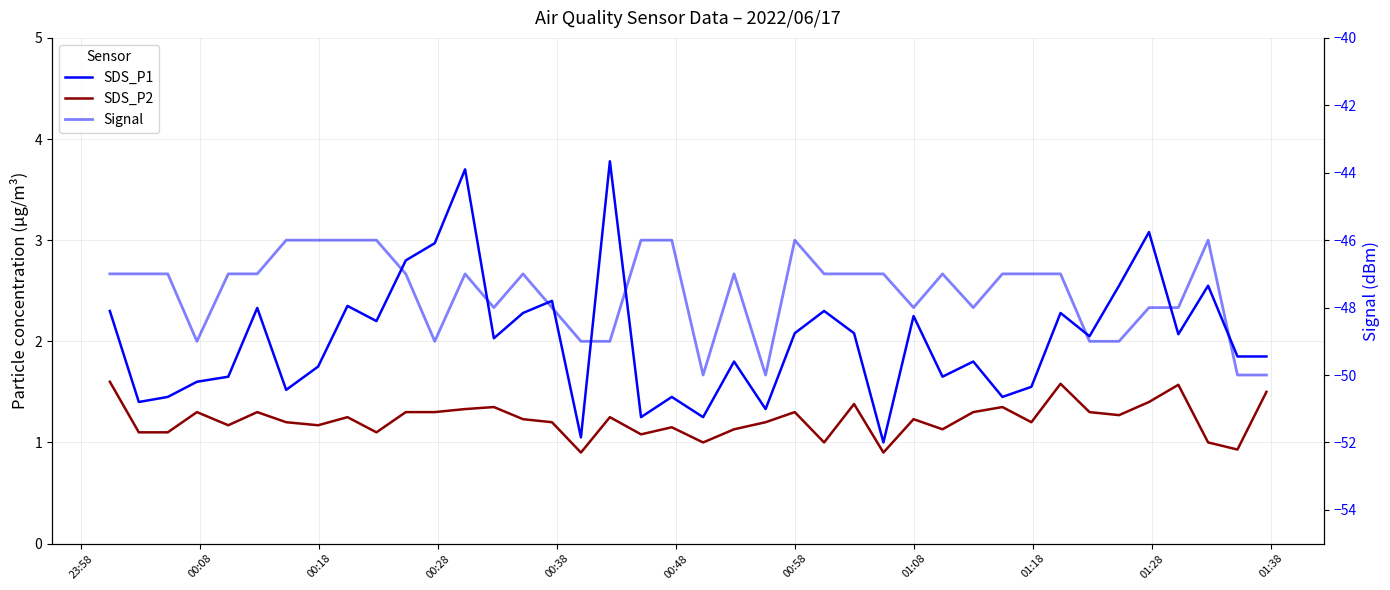

What is the highest value of the SDS_P2 series?

1.6